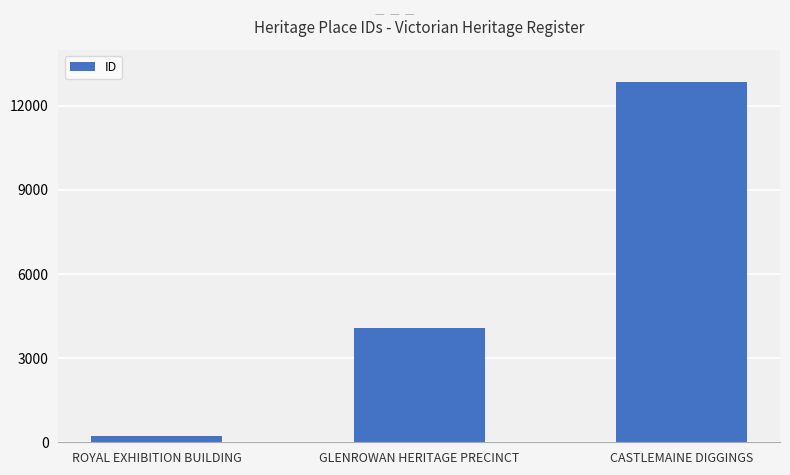

List the labels in order of value, largest first.

CASTLEMAINE DIGGINGS, GLENROWAN HERITAGE PRECINCT, ROYAL EXHIBITION BUILDING